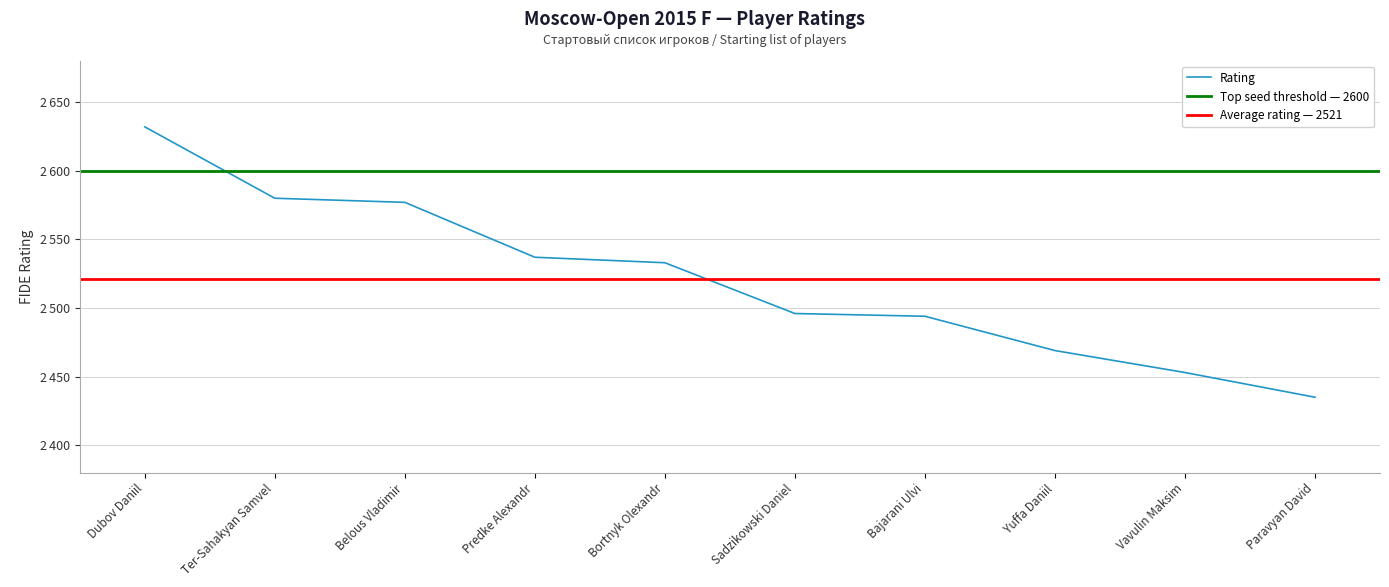

List the labels in order of value, largest first.

Dubov Daniil, Ter-Sahakyan Samvel, Belous Vladimir, Predke Alexandr, Bortnyk Olexandr, Sadzikowski Daniel, Bajarani Ulvi, Yuffa Daniil, Vavulin Maksim, Paravyan David